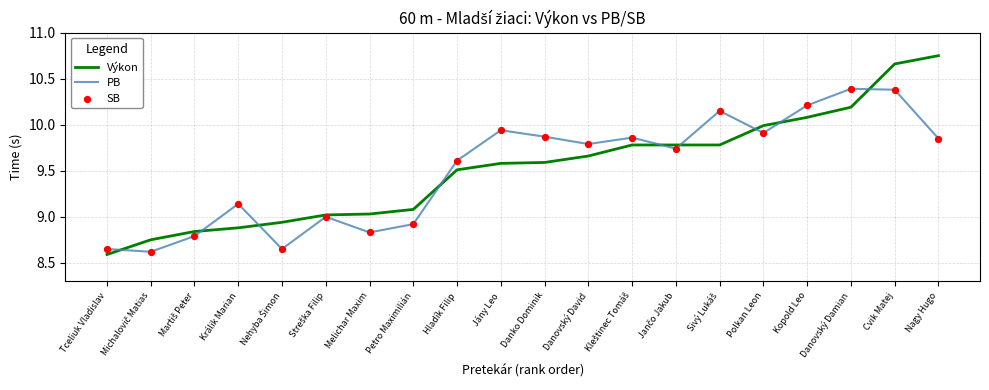

What is the total value across all series at Kopold Leo?

20.3